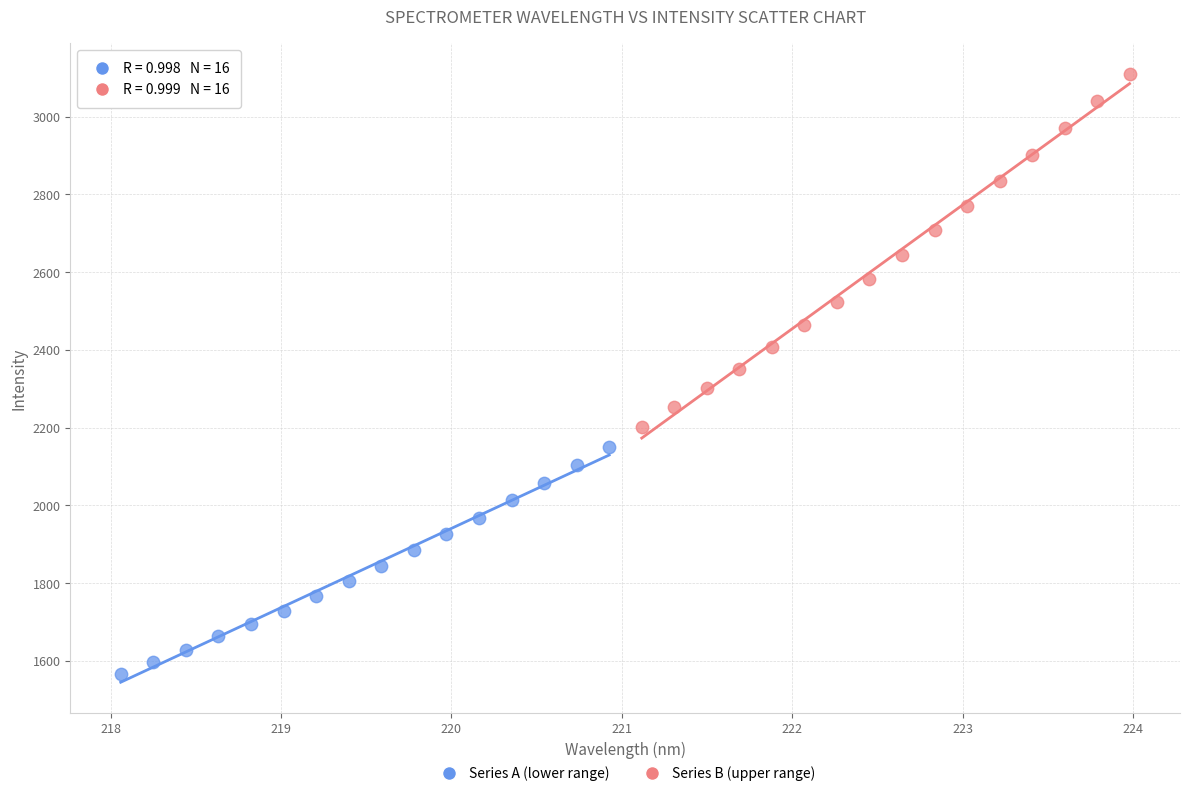

Which series contains the lowest Y value?

Series A (lower range)